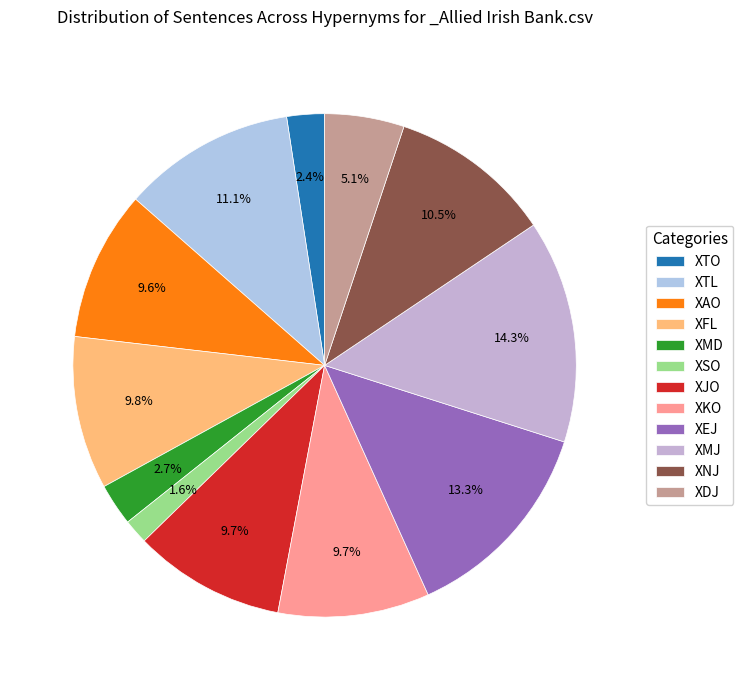

What is the total percentage of XAO and XMD?

12.3%